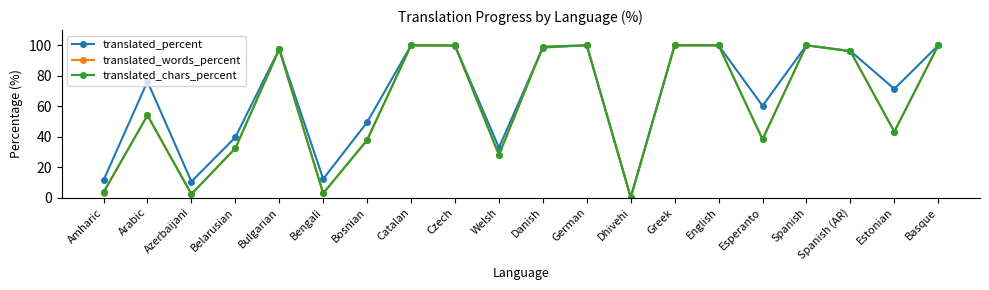

What is the average value of the translated_words_percent series?

61.8